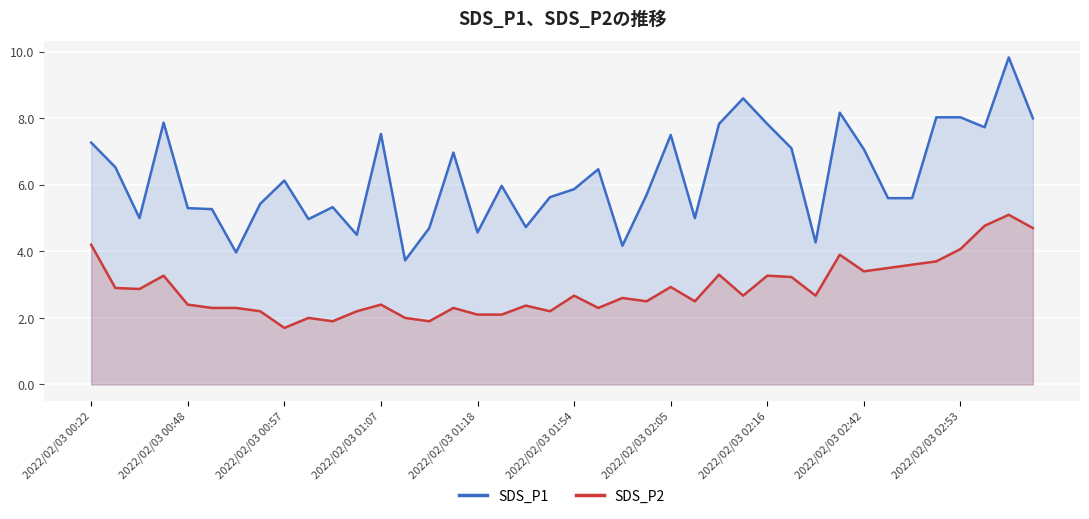

Which series has the widest spread of values?

SDS_P1